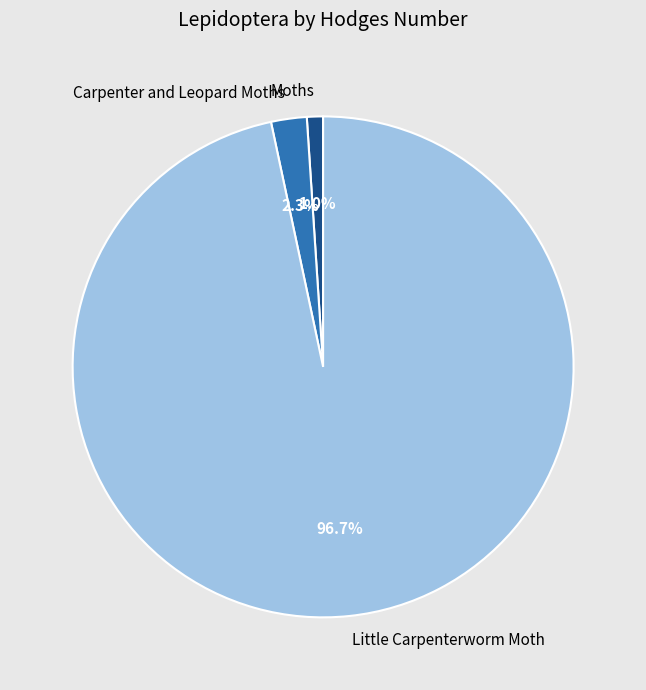

To the nearest percent, what is the average slice percentage?

33%